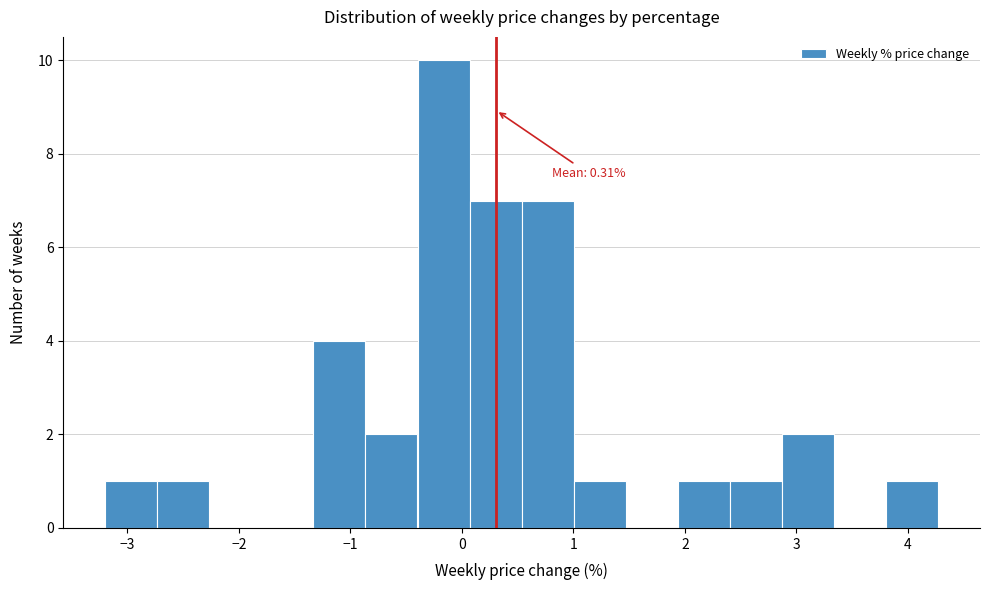

Over which range of the x-axis is the bar tallest?

-0.4 to 0.1